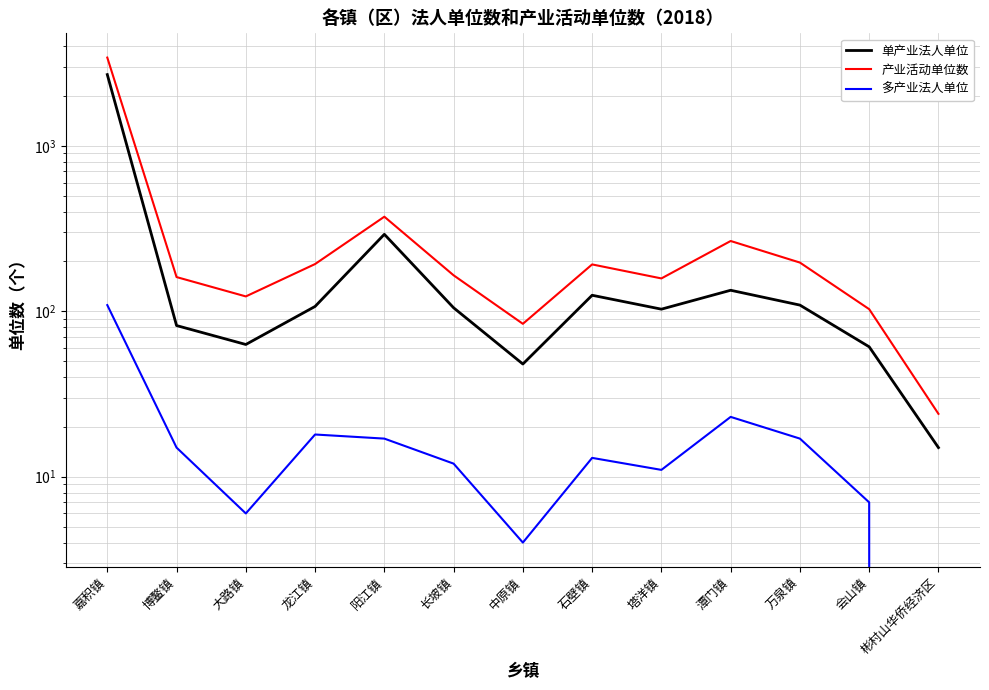

What is the spread (max minus min) of values at 塔洋镇?

147